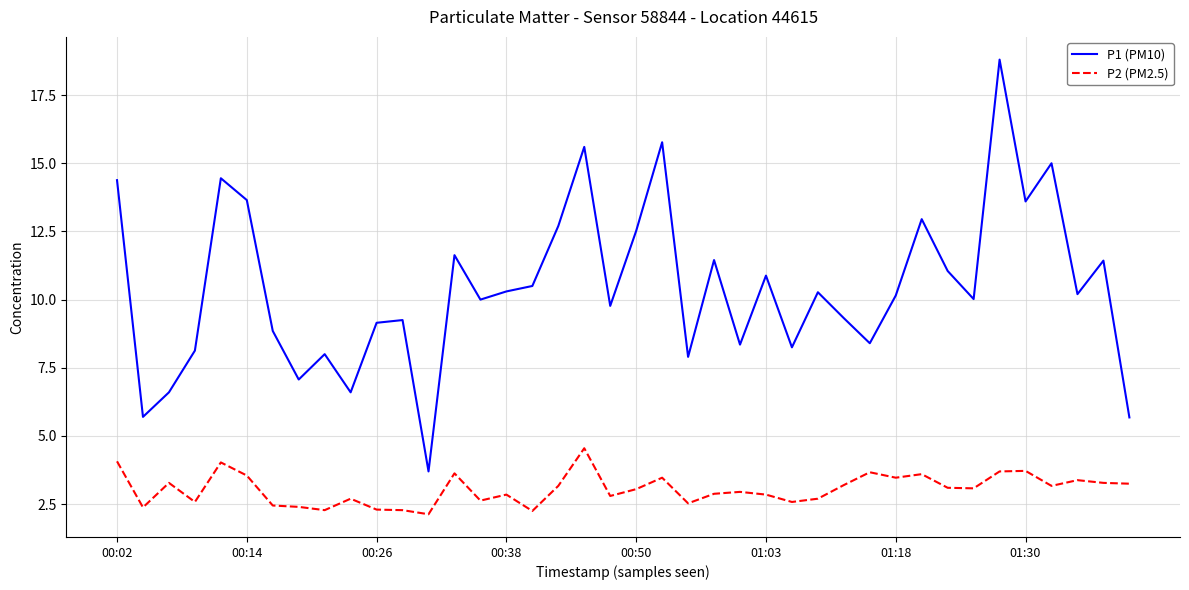

What is the maximum value shown in the chart?

18.8